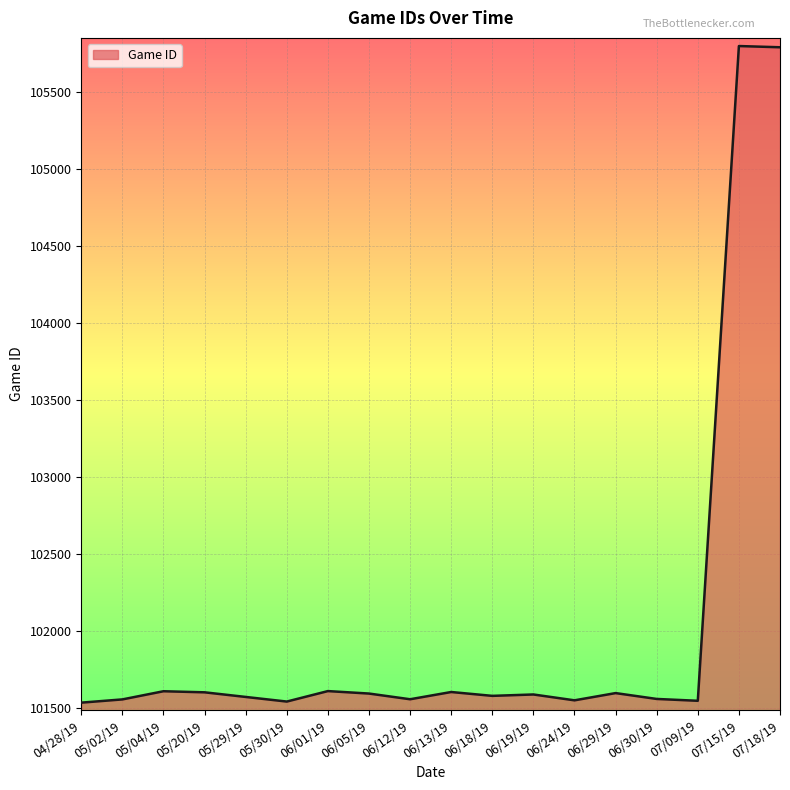

The value at 05/20/19 is 101605. True or false?

True